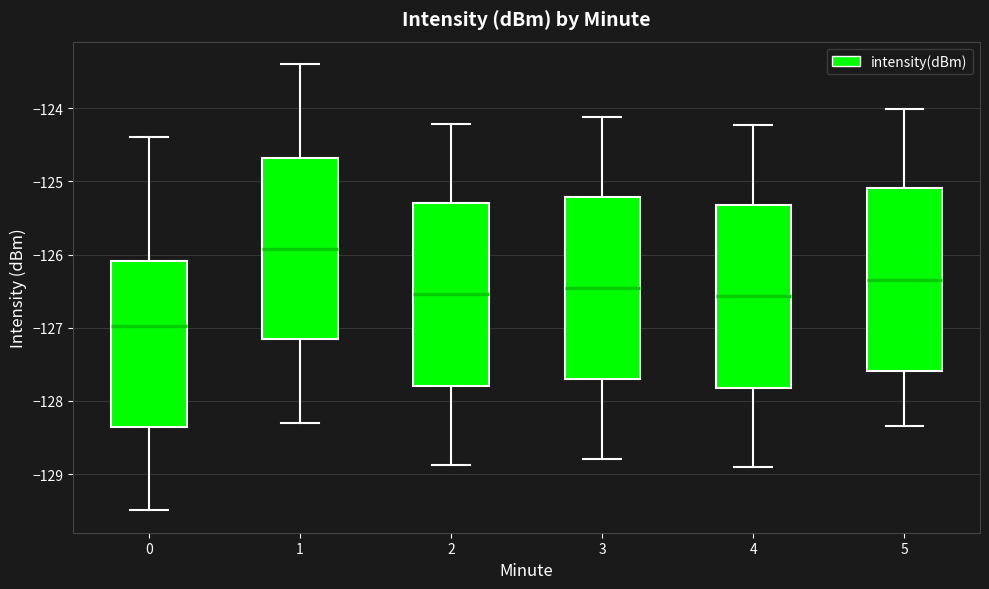

Where does the lower whisker of the box at x = 0 end on the y-axis? The values are not printed on the chart, so give them approximately, as read against the axis.

-129.5